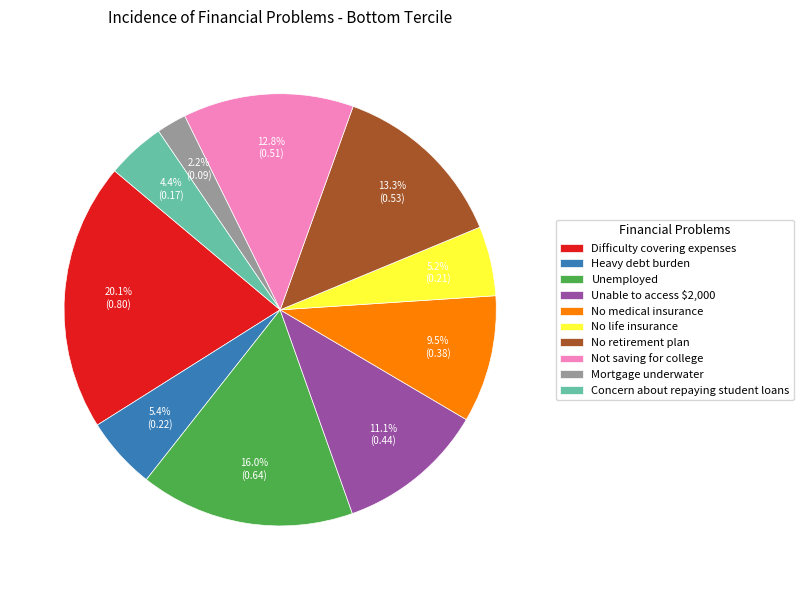

To the nearest percent, what is the average slice percentage?

10%